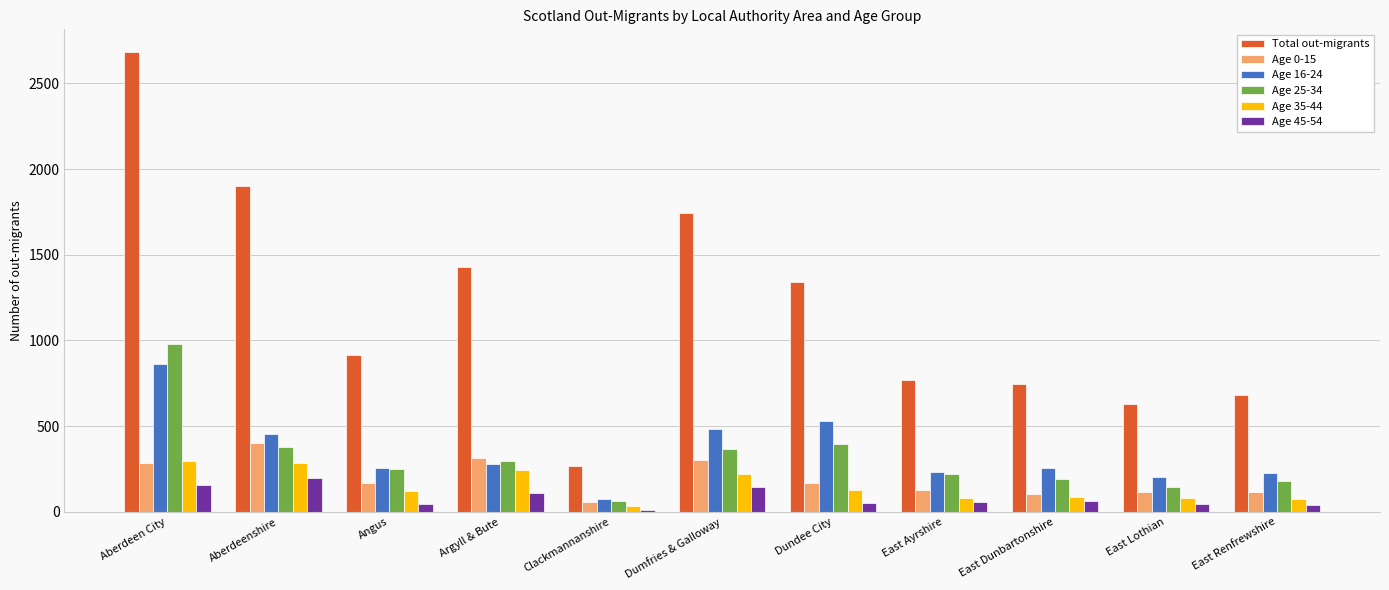

What is the average value of the Total out-migrants series?

1192